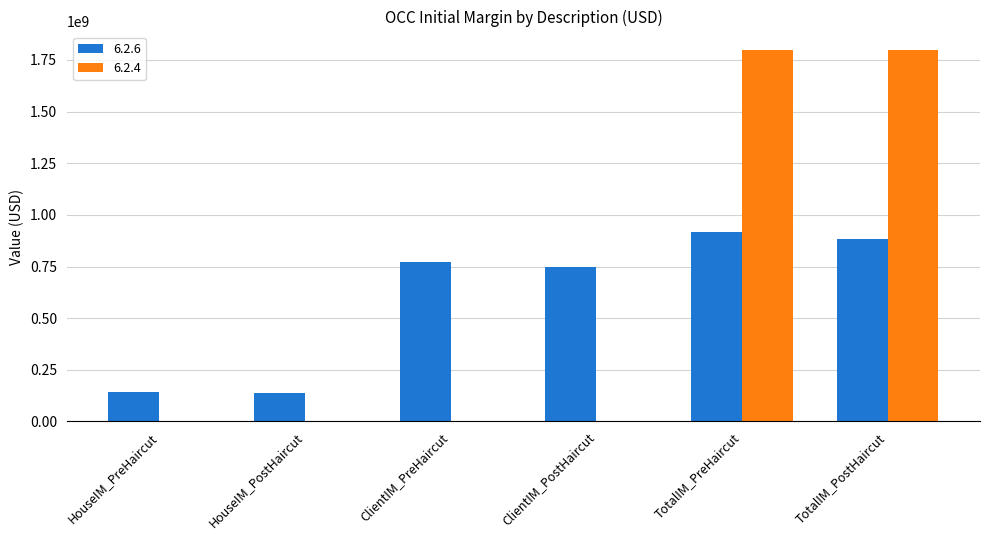

What is the total value across all series at HouseIM_PreHaircut?

144190490